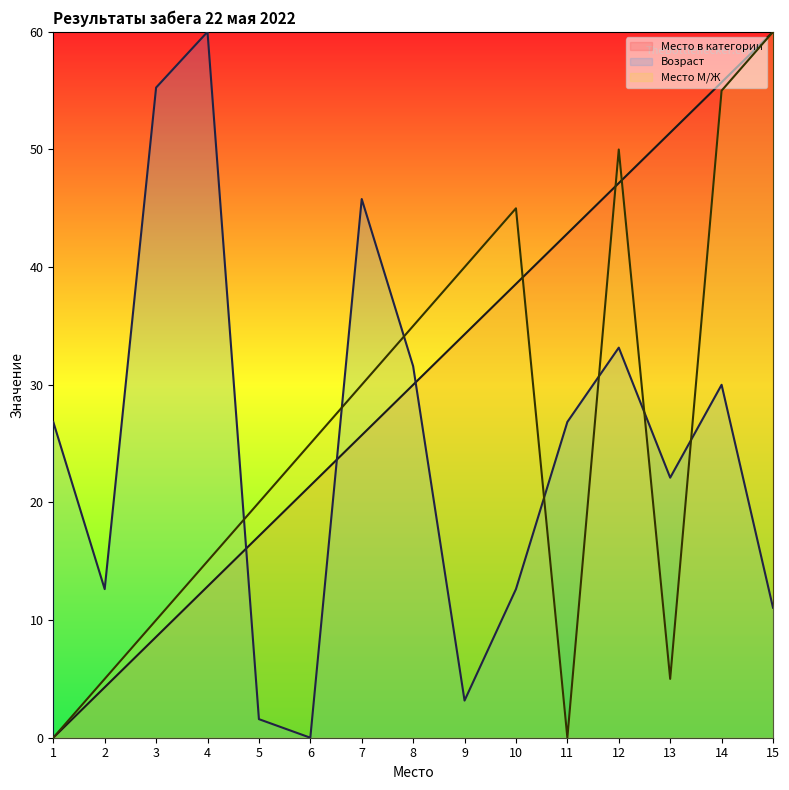

The value of Место в категории at 15 is 60.0. True or false?

True